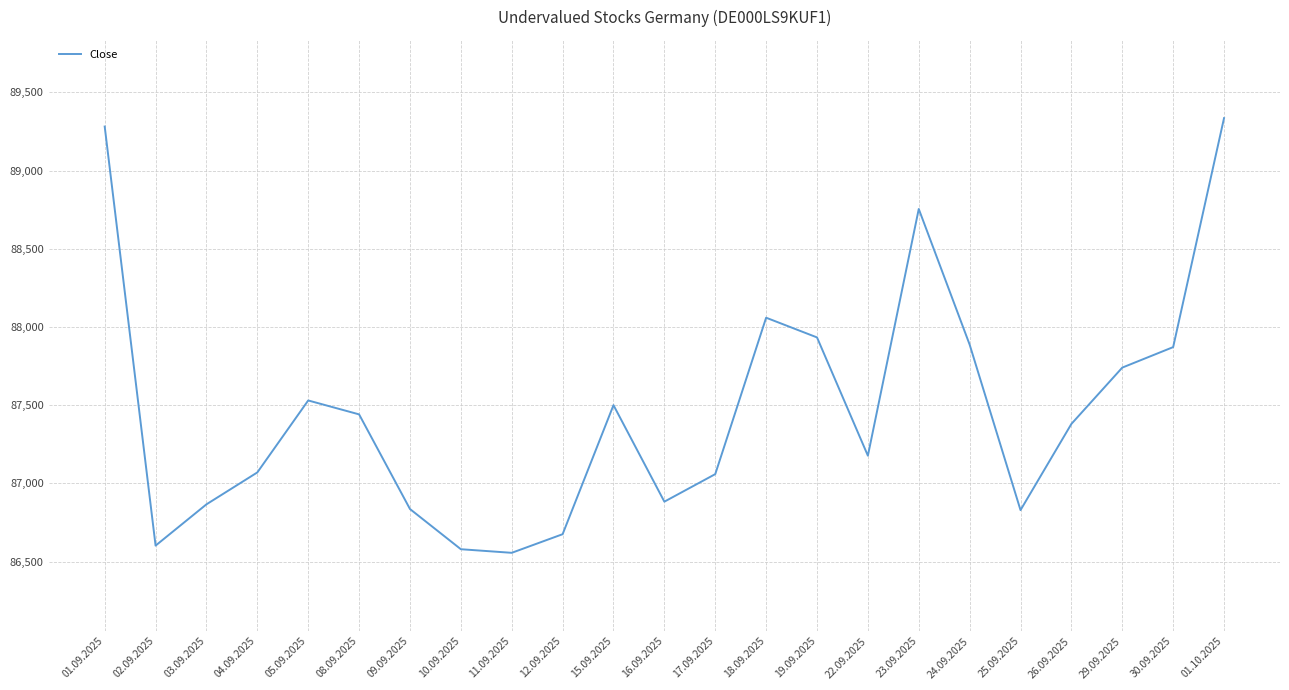

What is the sum of all values?

2011843